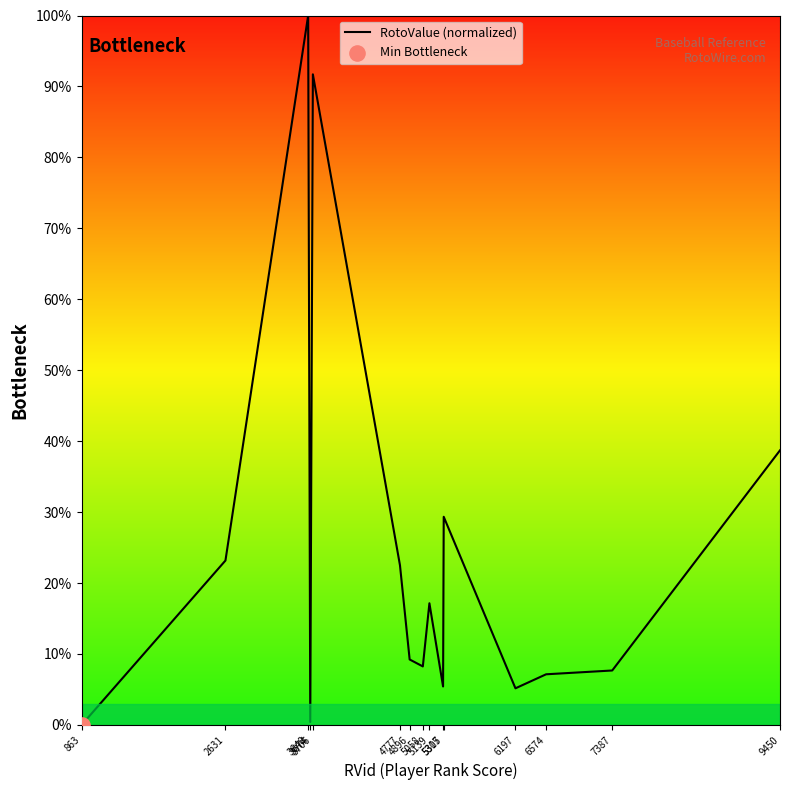

Which has a higher value, 5307 or 6574?

6574